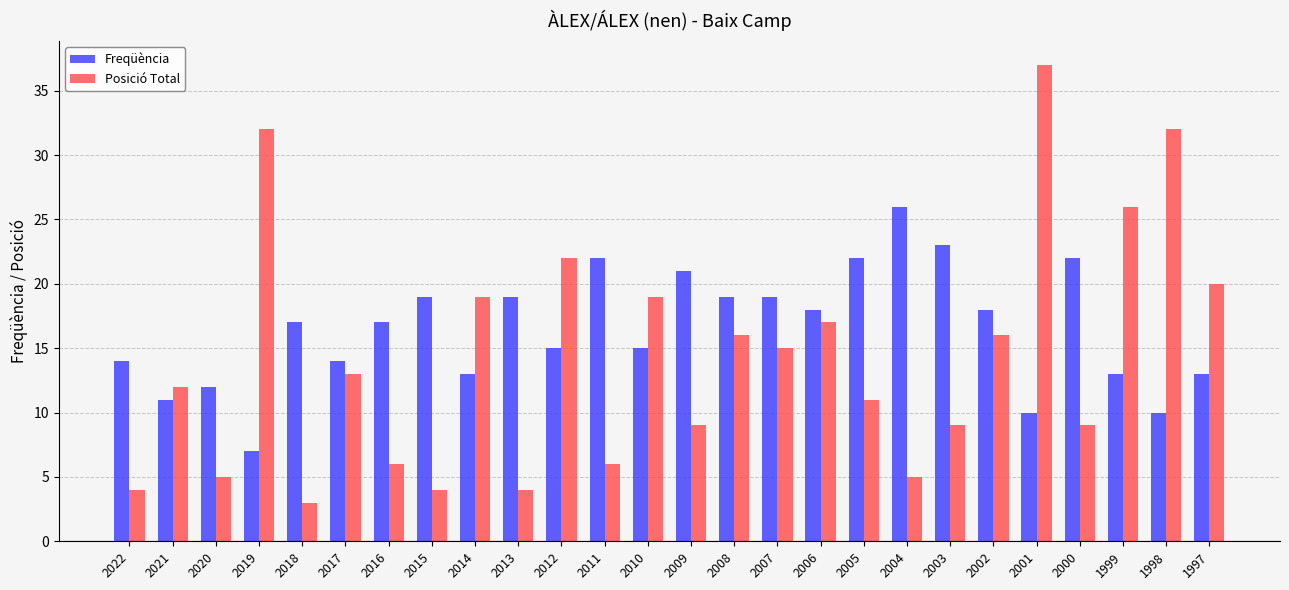

Reading left to right, what are all the values shown in this chart?

Freqüència: 14	11	12	7	17	14	17	19	13	19	15	22	15	21	19	19	18	22	26	23	18	10	22	13	10	13
Posició Total: 4	12	5	32	3	13	6	4	19	4	22	6	19	9	16	15	17	11	5	9	16	37	9	26	32	20